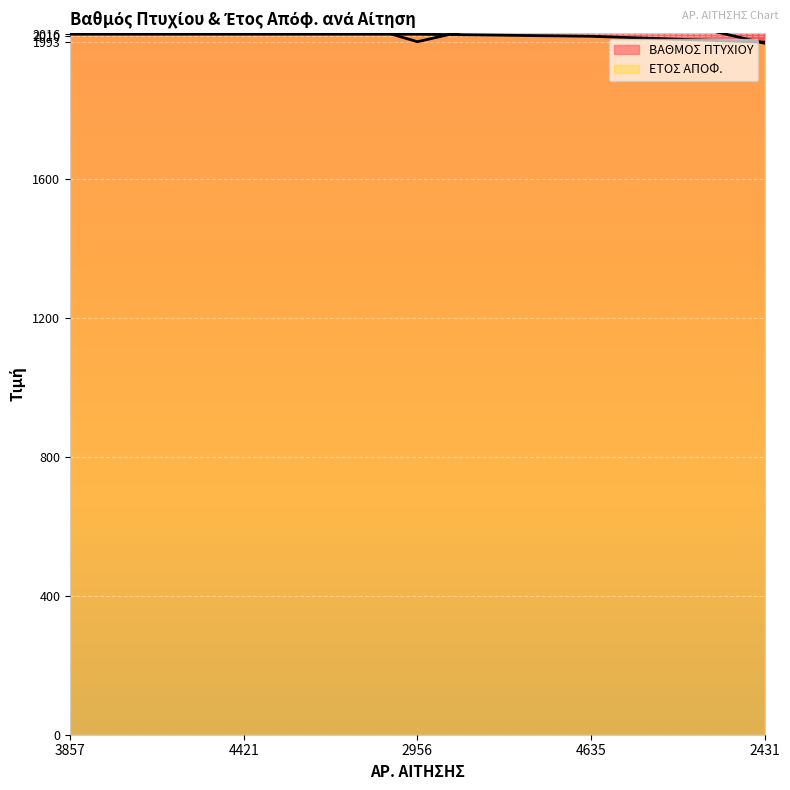

List the labels in order of ΒΑΘΜΟΣ ΠΤΥΧΙΟΥ value, smallest first.

2431, 2956, 4635, 4421, 3857